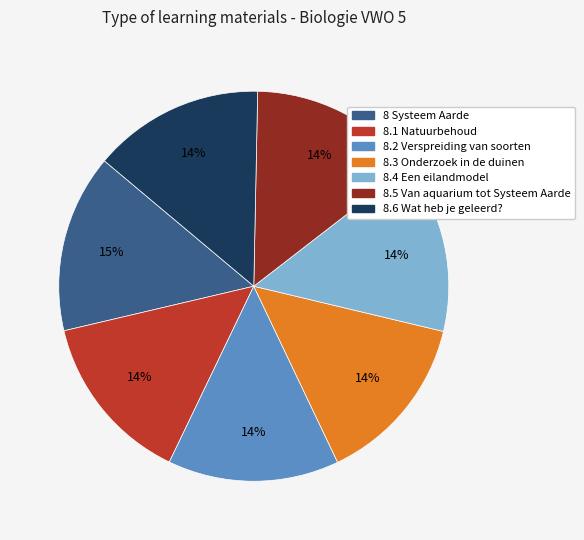

True or false: 8.1 Natuurbehoud accounts for 14% of the total.

True